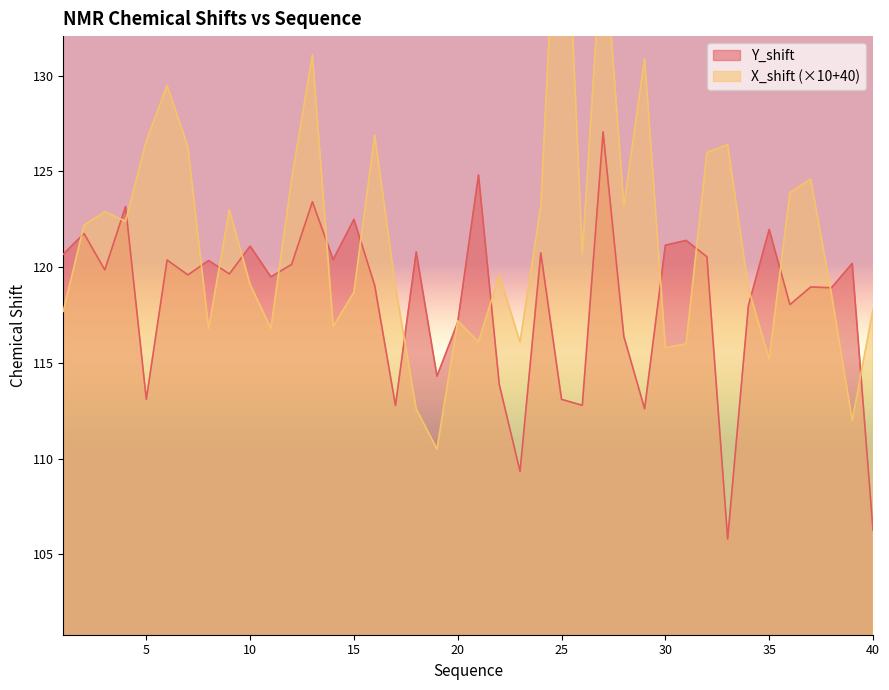

Read the X_shift value at 9.

123.0